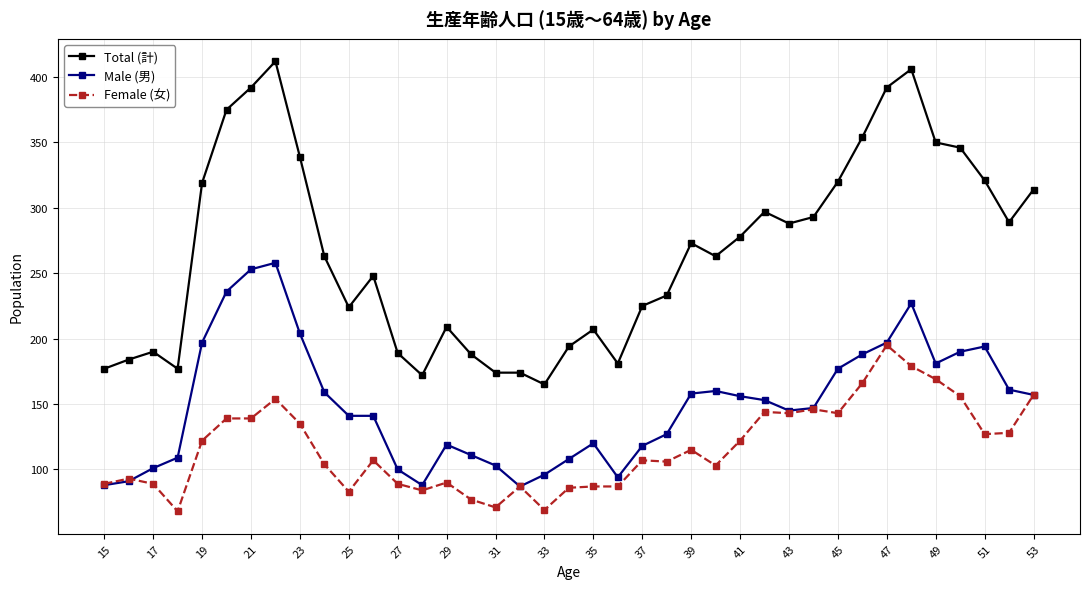

True or false: Total (計) has more than 0 points higher than both neighbors.

True